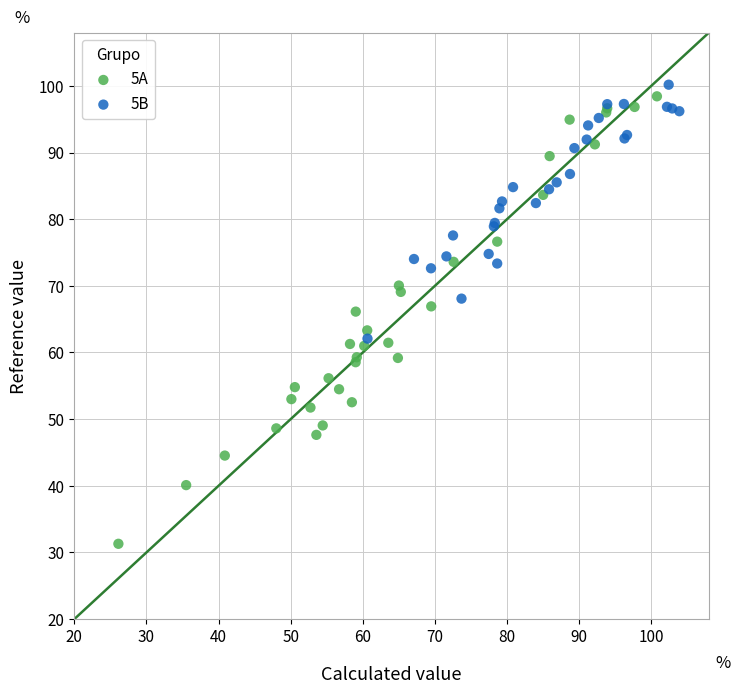

Which series has the largest Y range (max minus min)?

5A